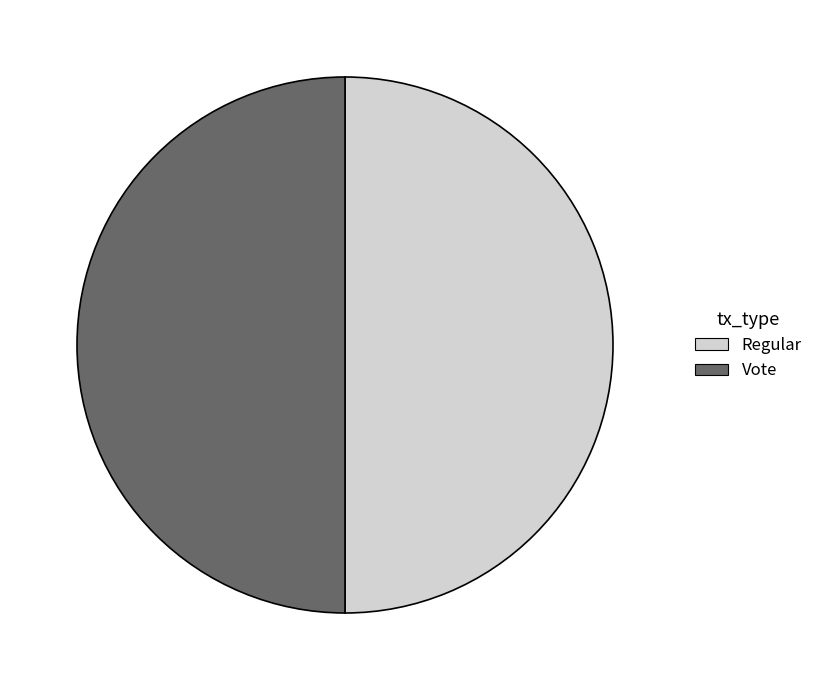

Approximately how many times larger is the value at Vote compared to Regular?

1.0